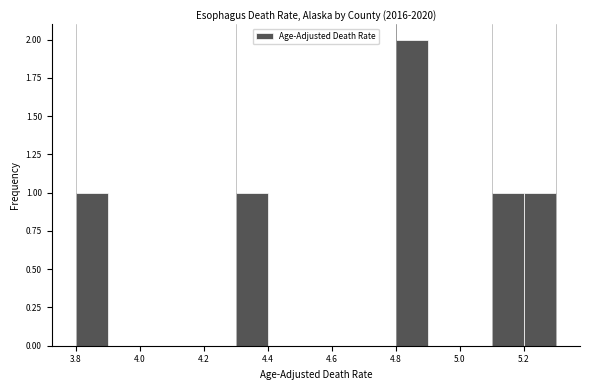

Reading left to right, transcribe this chart: for each bar, give the range it covers on the x-axis and its height. The values are not printed on the chart, so give them approximately, as read against the axis.

3.8 to 3.9: 1
3.9 to 4.0: 0
4.0 to 4.1: 0
4.1 to 4.2: 0
4.2 to 4.3: 0
4.3 to 4.4: 1
4.4 to 4.5: 0
4.5 to 4.6: 0
4.6 to 4.7: 0
4.7 to 4.8: 0
4.8 to 4.9: 2
4.9 to 5.0: 0
5.0 to 5.1: 0
5.1 to 5.2: 1
5.2 to 5.3: 1